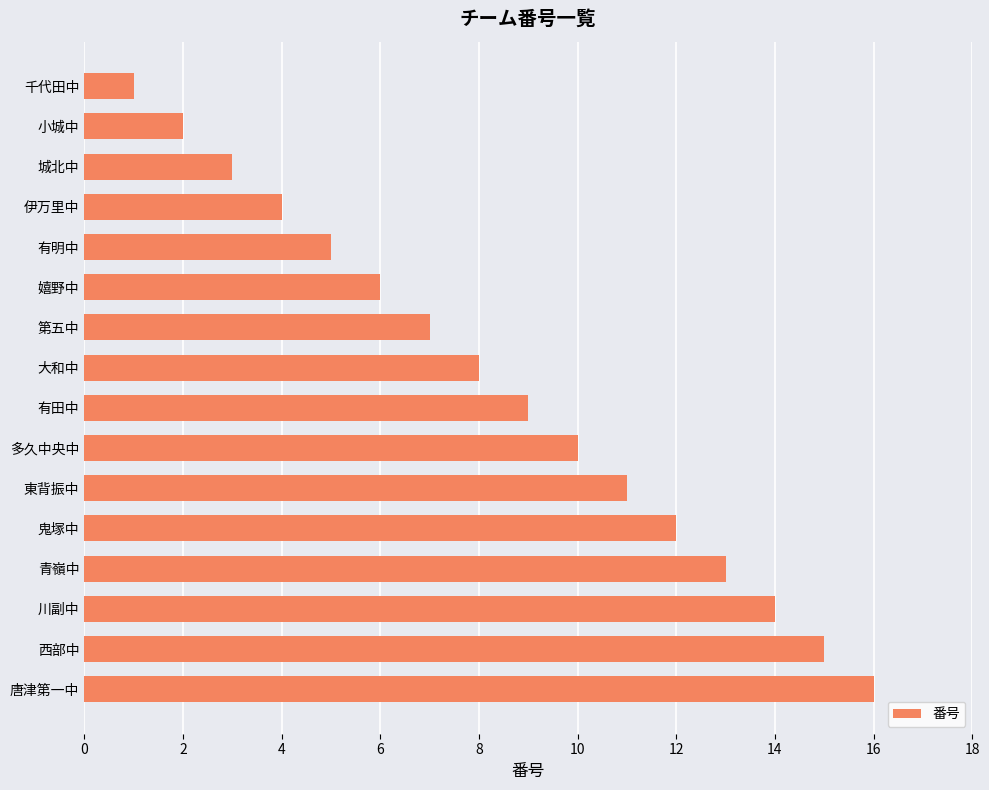

What is the difference between the maximum and second lowest values?

14